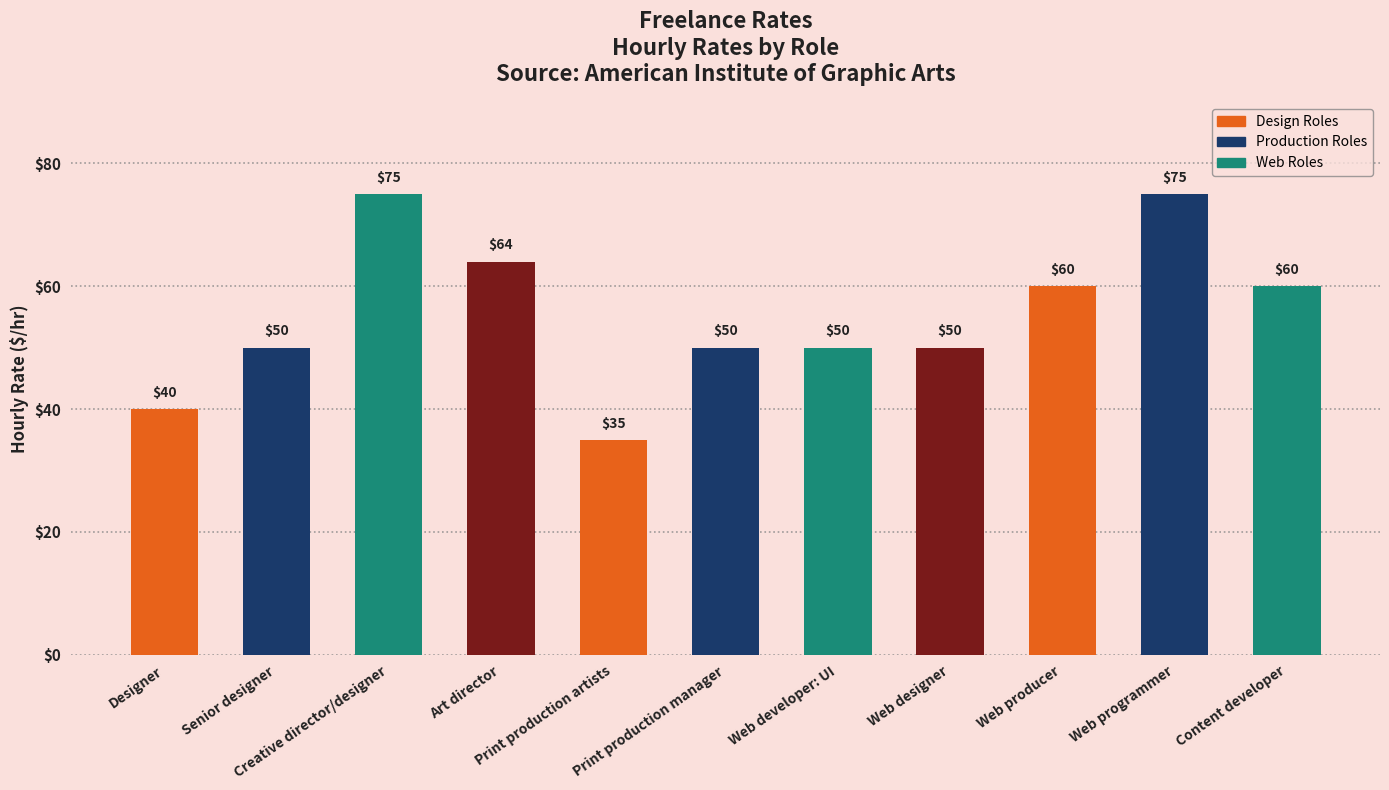

How many bars are there in total?

11